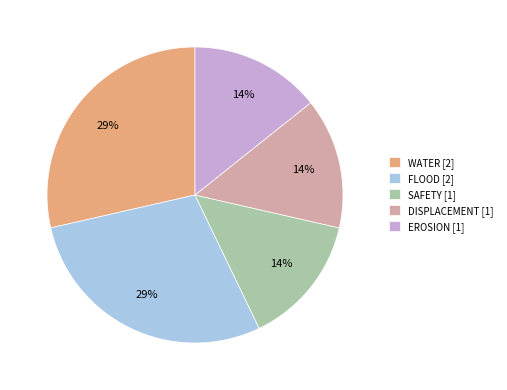

To the nearest percent, what is the combined percentage of DISPLACEMENT [1] and WATER [2]?

43%